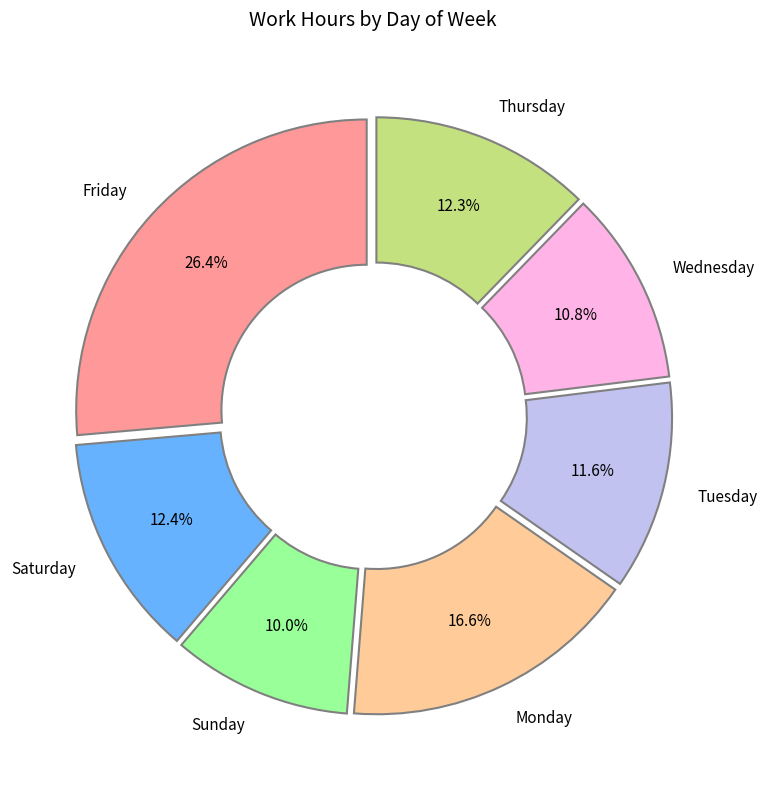

Do Wednesday and Friday together represent more than half of the pie?

No